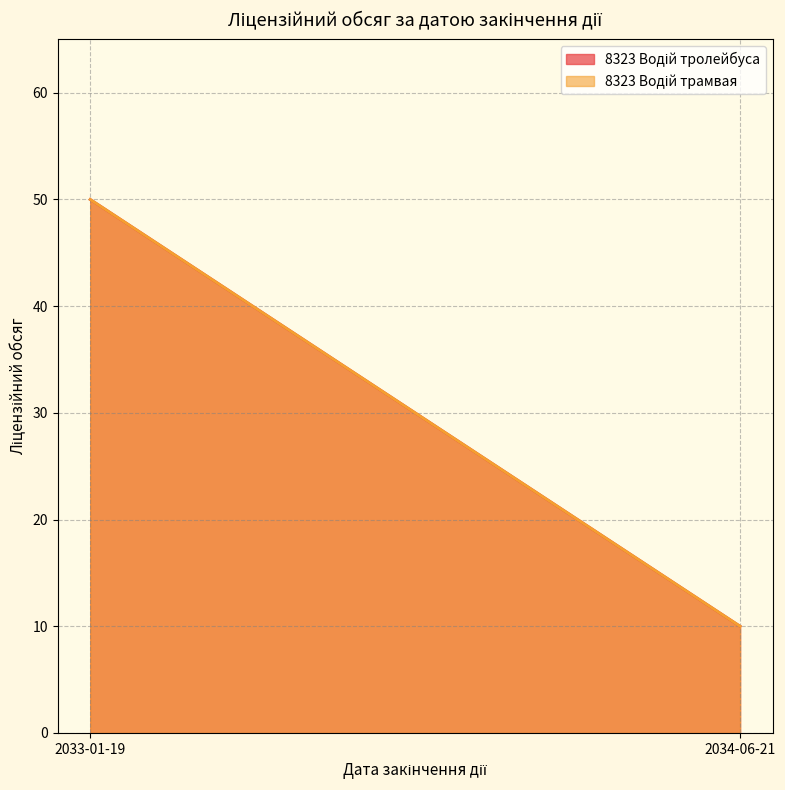

How many values in the 8323 Водій тролейбуса series are below 50?

1